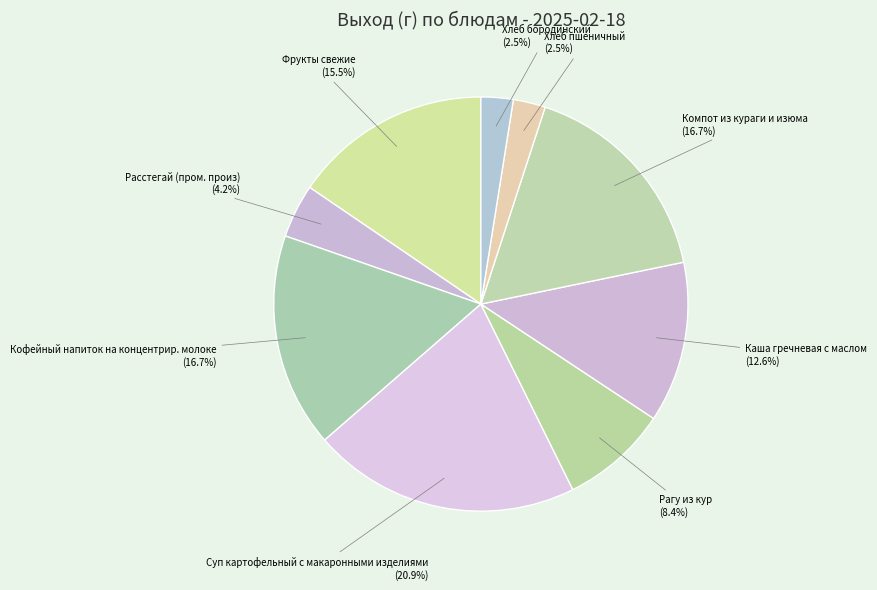

Between Рагу из кур and Расстегай (пром. произ), which is larger?

Рагу из кур